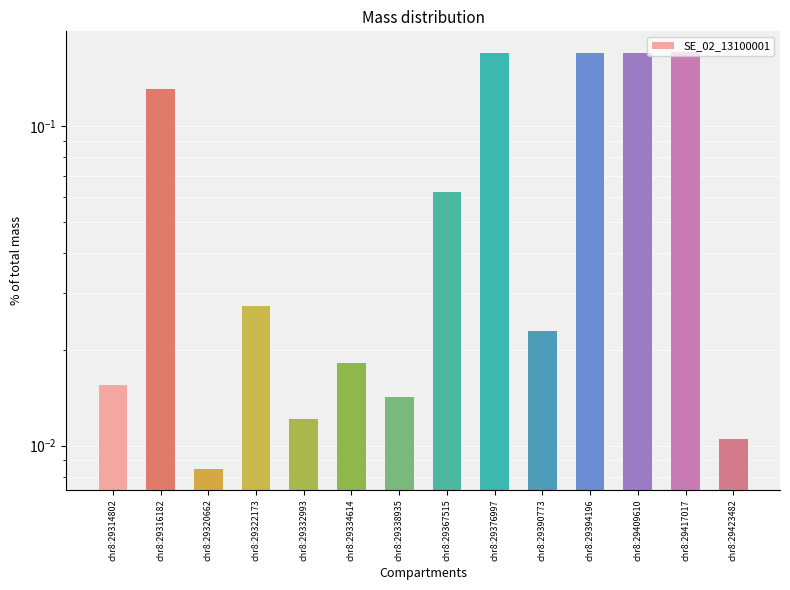

Reading left to right, extract all data points from this chart.

0.0	0.1	0.0	0.0	0.0	0.0	0.0	0.1	0.2	0.0	0.2	0.2	0.2	0.0